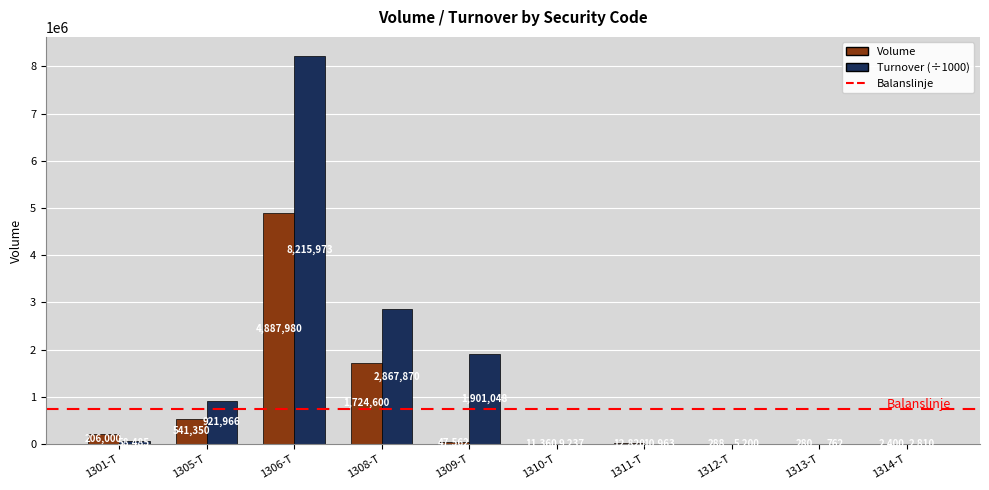

What is the maximum value shown in the chart?

8215973.1